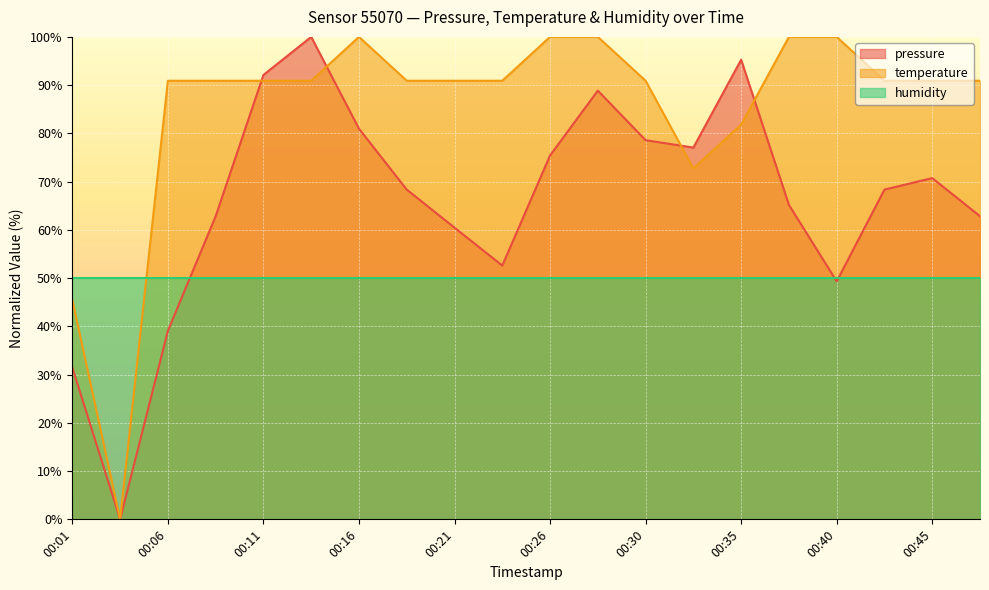

What is the total value across all series at 00:30?

219.5